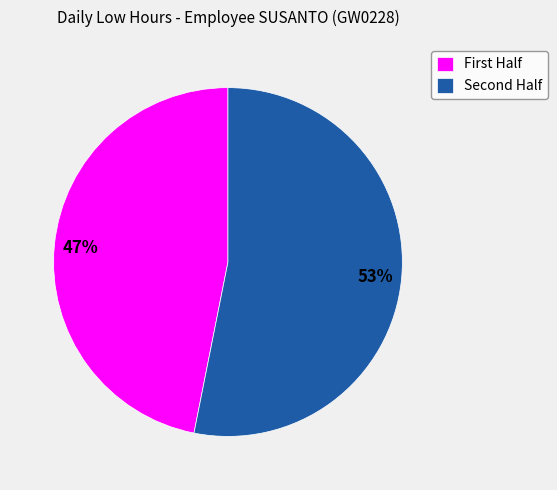

Which slice is the largest?

Second Half